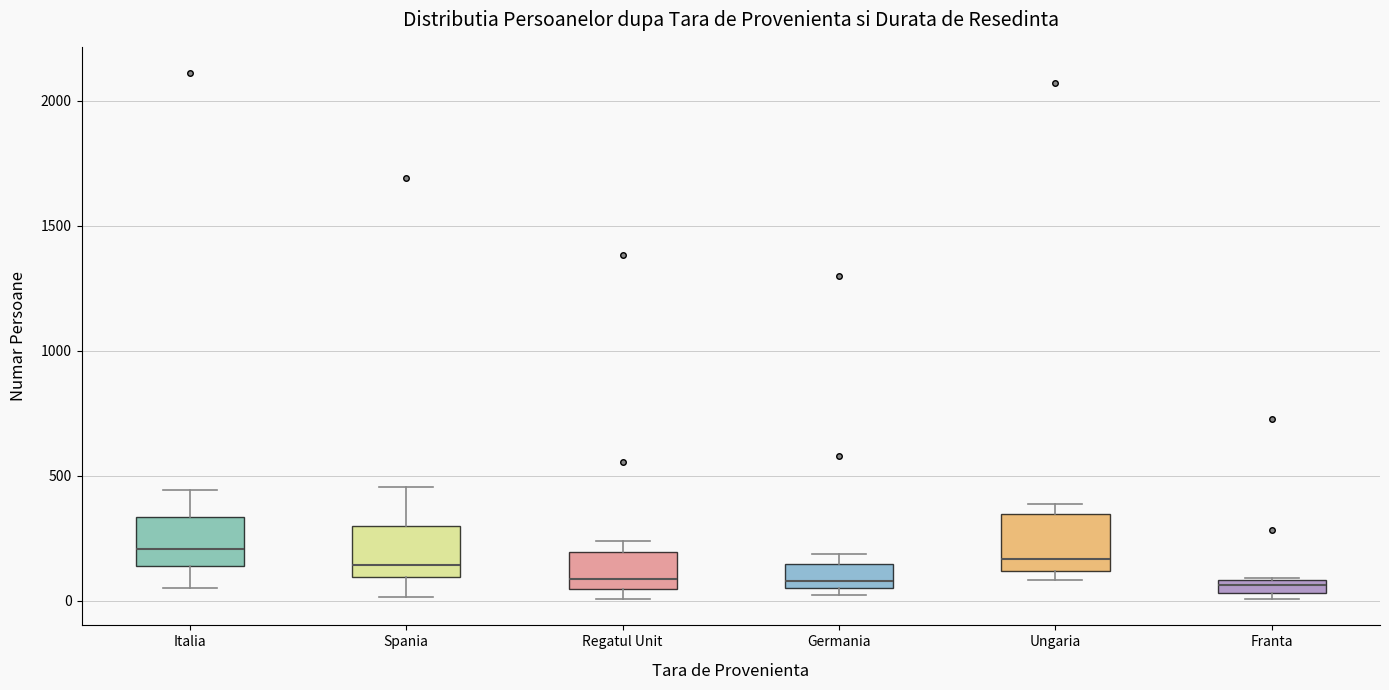

Where does the lower whisker of the box for Spania end on the y-axis? The values are not printed on the chart, so give them approximately, as read against the axis.

0